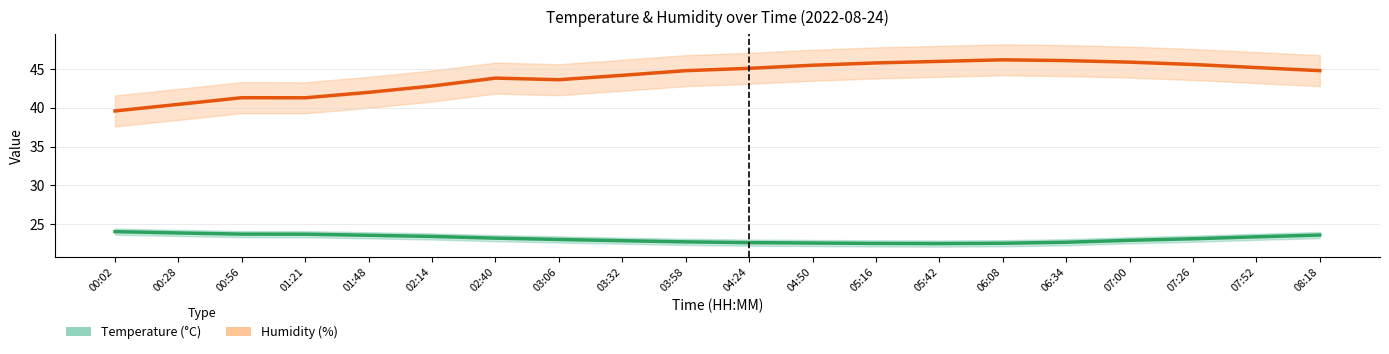

What is the average value of the Temperature (°C) series?

23.1